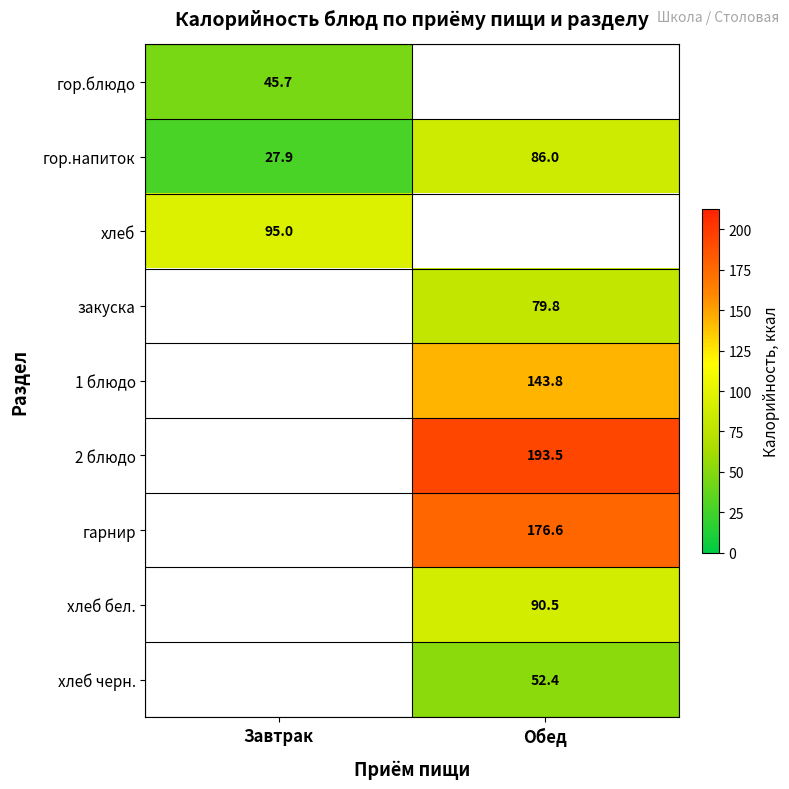

Is it true that гор.напиток equals 142.8 at Обед?

False